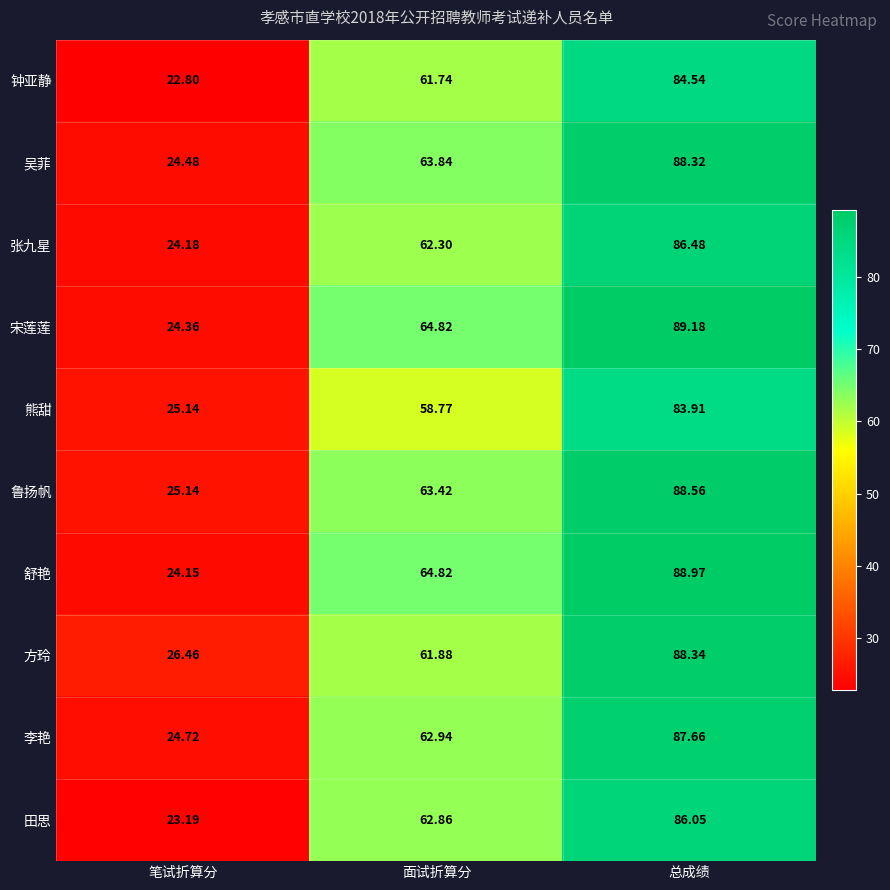

Which category has the highest value across all series?

总成绩